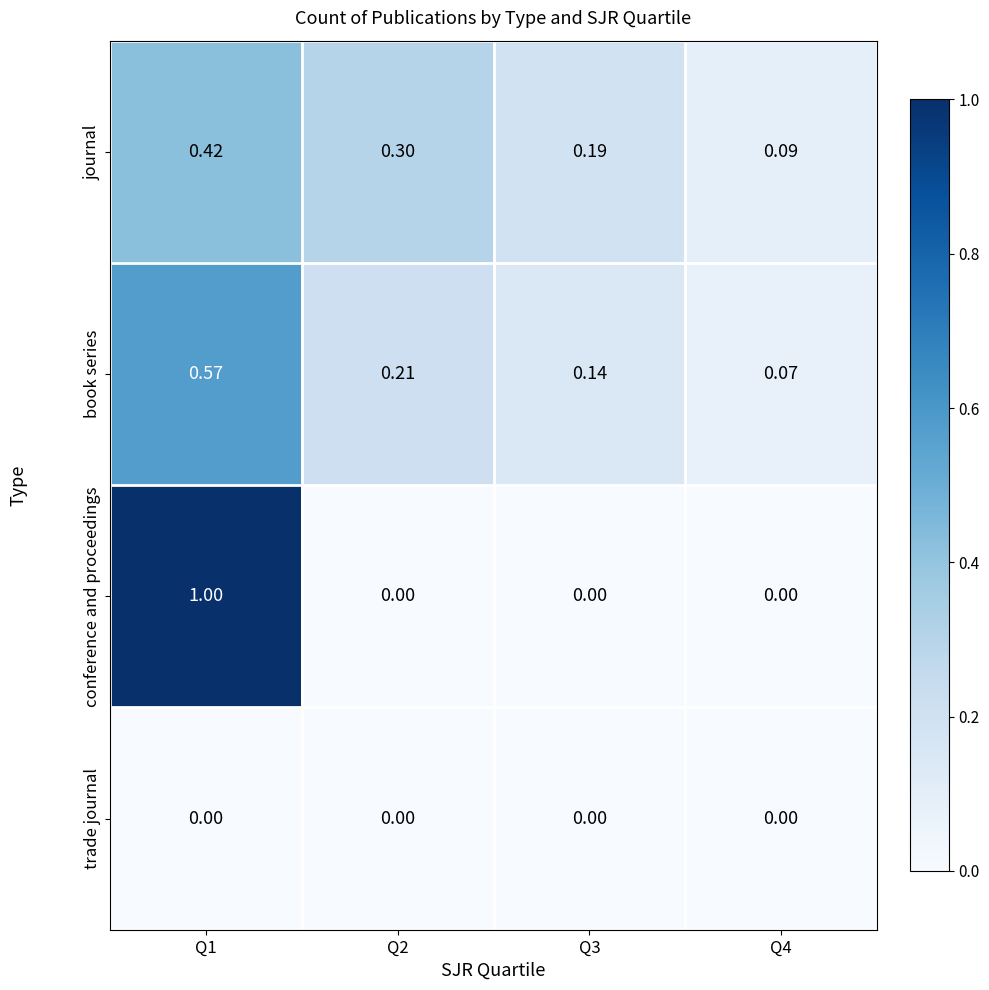

List the series in order of their peak value, highest first.

conference and proceedings, book series, journal, trade journal